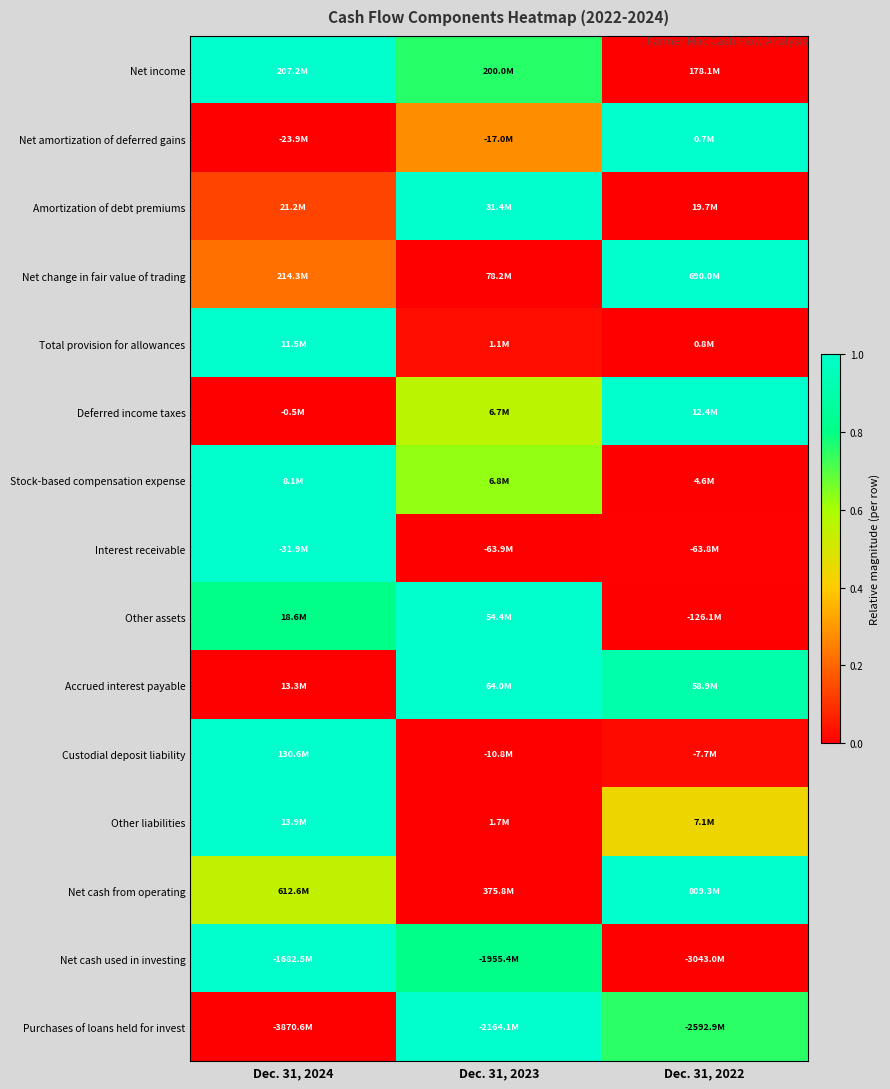

Reading left to right, list all the values displayed in this chart.

Net income: Dec. 31, 2024=1.0	Dec. 31, 2023=0.8	Dec. 31, 2022=0.0
Net amortization of deferred gains: Dec. 31, 2024=0.0	Dec. 31, 2023=0.3	Dec. 31, 2022=1.0
Amortization of debt premiums: Dec. 31, 2024=0.1	Dec. 31, 2023=1.0	Dec. 31, 2022=0.0
Net change in fair value of trading: Dec. 31, 2024=0.2	Dec. 31, 2023=0.0	Dec. 31, 2022=1.0
Total provision for allowances: Dec. 31, 2024=1.0	Dec. 31, 2023=0.0	Dec. 31, 2022=0.0
Deferred income taxes: Dec. 31, 2024=0.0	Dec. 31, 2023=0.6	Dec. 31, 2022=1.0
Stock-based compensation expense: Dec. 31, 2024=1.0	Dec. 31, 2023=0.6	Dec. 31, 2022=0.0
Interest receivable: Dec. 31, 2024=1.0	Dec. 31, 2023=0.0	Dec. 31, 2022=0.0
Other assets: Dec. 31, 2024=0.8	Dec. 31, 2023=1.0	Dec. 31, 2022=0.0
Accrued interest payable: Dec. 31, 2024=0.0	Dec. 31, 2023=1.0	Dec. 31, 2022=0.9
Custodial deposit liability: Dec. 31, 2024=1.0	Dec. 31, 2023=0.0	Dec. 31, 2022=0.0
Other liabilities: Dec. 31, 2024=1.0	Dec. 31, 2023=0.0	Dec. 31, 2022=0.4
Net cash from operating: Dec. 31, 2024=0.5	Dec. 31, 2023=0.0	Dec. 31, 2022=1.0
Net cash used in investing: Dec. 31, 2024=1.0	Dec. 31, 2023=0.8	Dec. 31, 2022=0.0
Purchases of loans held for invest: Dec. 31, 2024=0.0	Dec. 31, 2023=1.0	Dec. 31, 2022=0.7